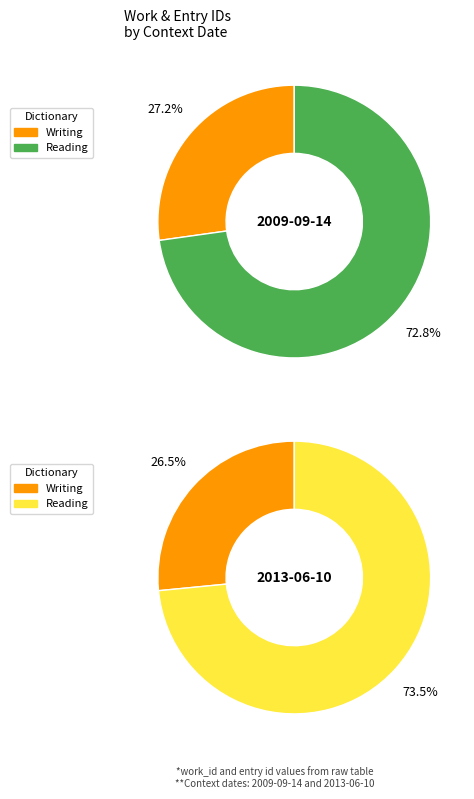

Does 2009-09-14 account for over 50% of the chart?

No